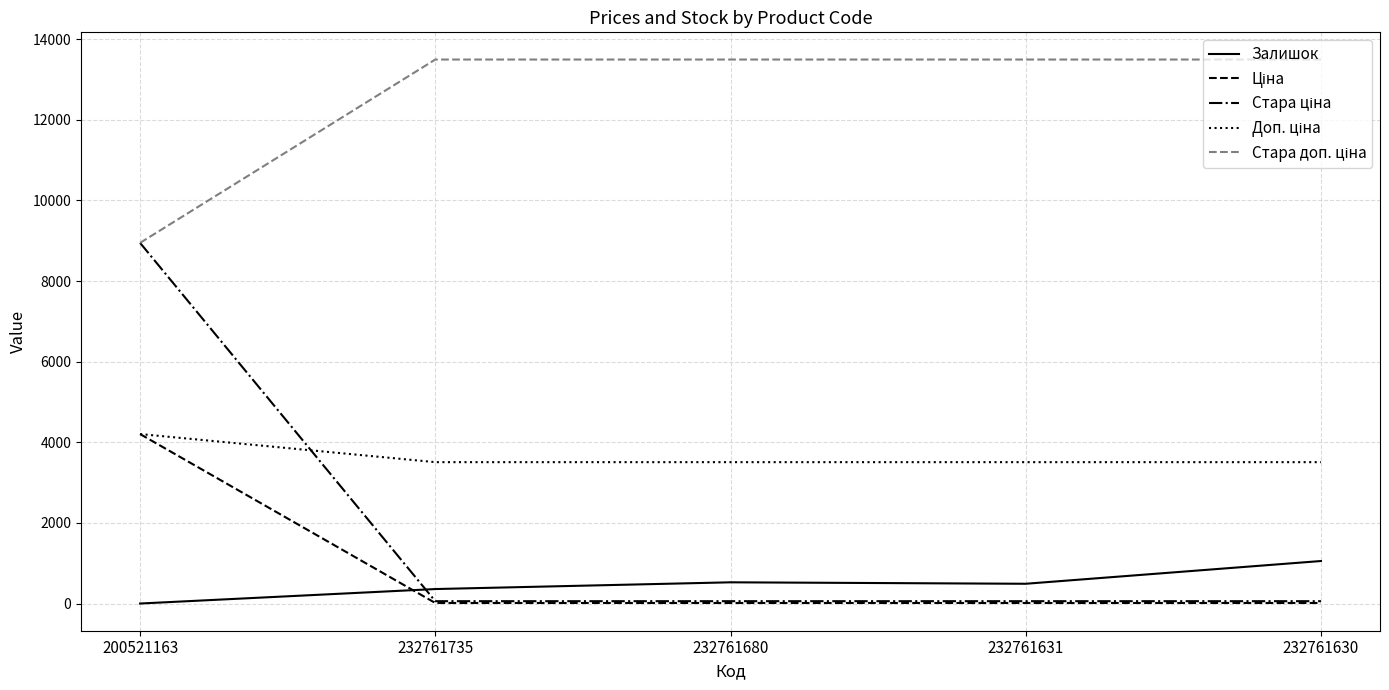

What is the approximate value of Залишок at 200521163?

2.0